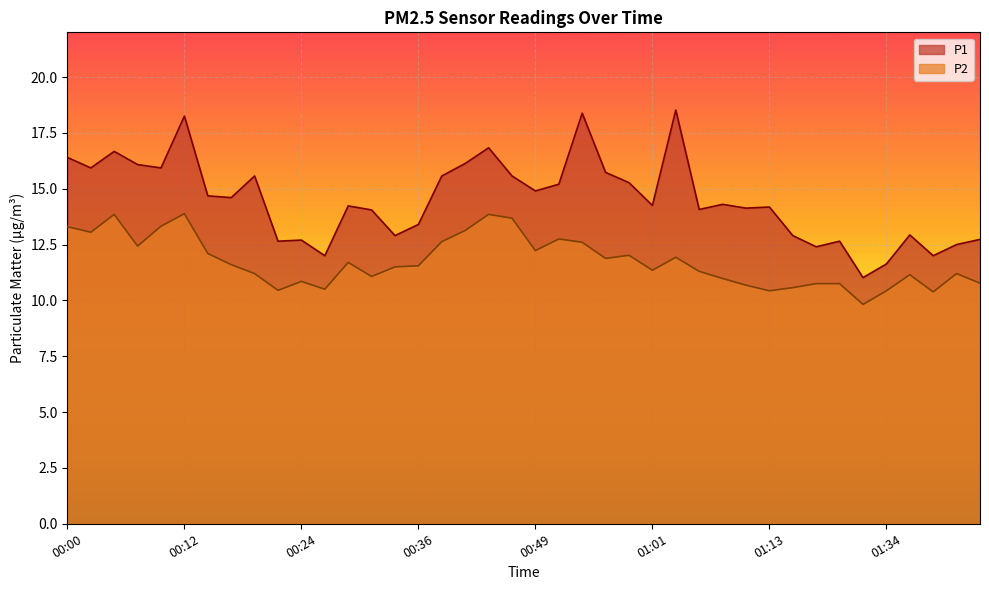

Reading left to right, transcribe all the data shown in this chart.

P1: 16.4	15.9	16.7	16.1	15.9	18.2	14.7	14.6	15.6	12.7	12.7	12.0	14.2	14.1	12.9	13.4	15.6	16.1	16.8	15.6	14.9	15.2	18.4	15.7	15.3	14.2	18.5	14.1	14.3	14.1	14.2	12.9	12.4	12.7	11.0	11.6	12.9	12.0	12.5	12.7
P2: 13.3	13.1	13.8	12.4	13.3	13.9	12.1	11.6	11.2	10.4	10.8	10.5	11.7	11.1	11.5	11.6	12.6	13.1	13.8	13.7	12.2	12.8	12.6	11.9	12.0	11.3	11.9	11.3	11.0	10.7	10.4	10.6	10.8	10.8	9.8	10.4	11.2	10.4	11.2	10.8